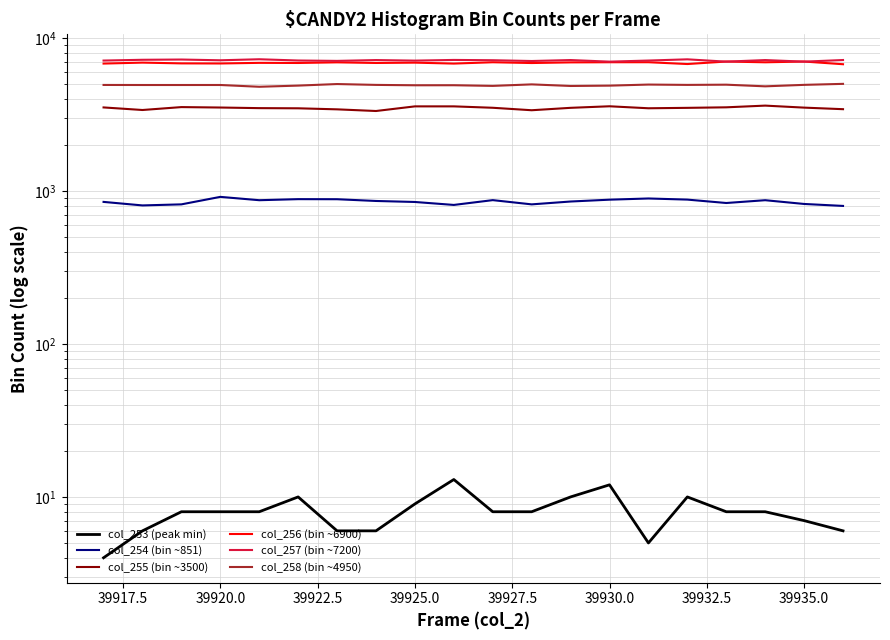

Where is col_258 (bin ~4950) nearest to the value 4928?

39925.0